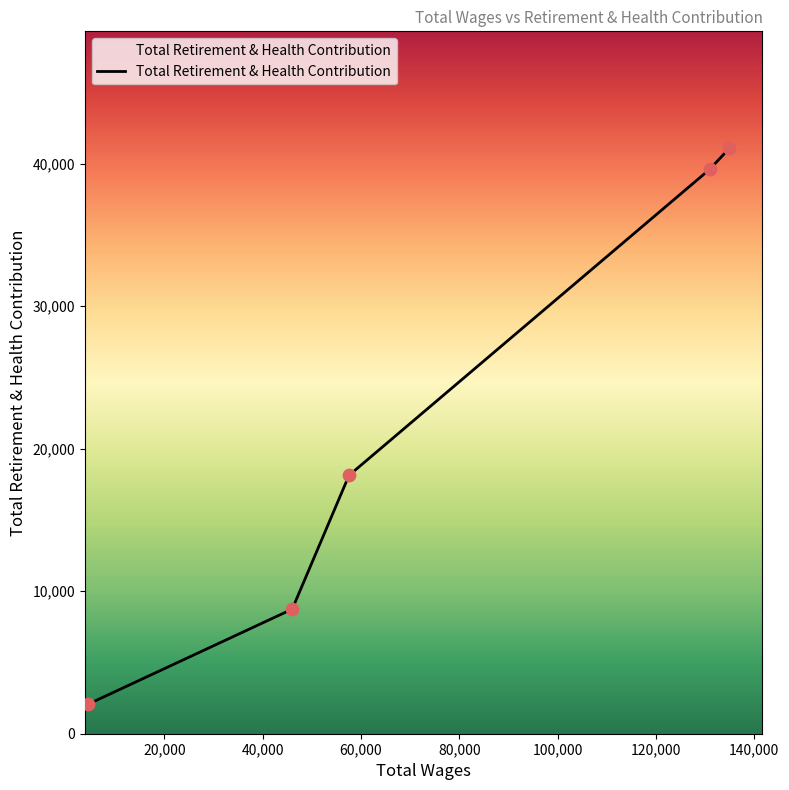

What is the sum of all values?

109607